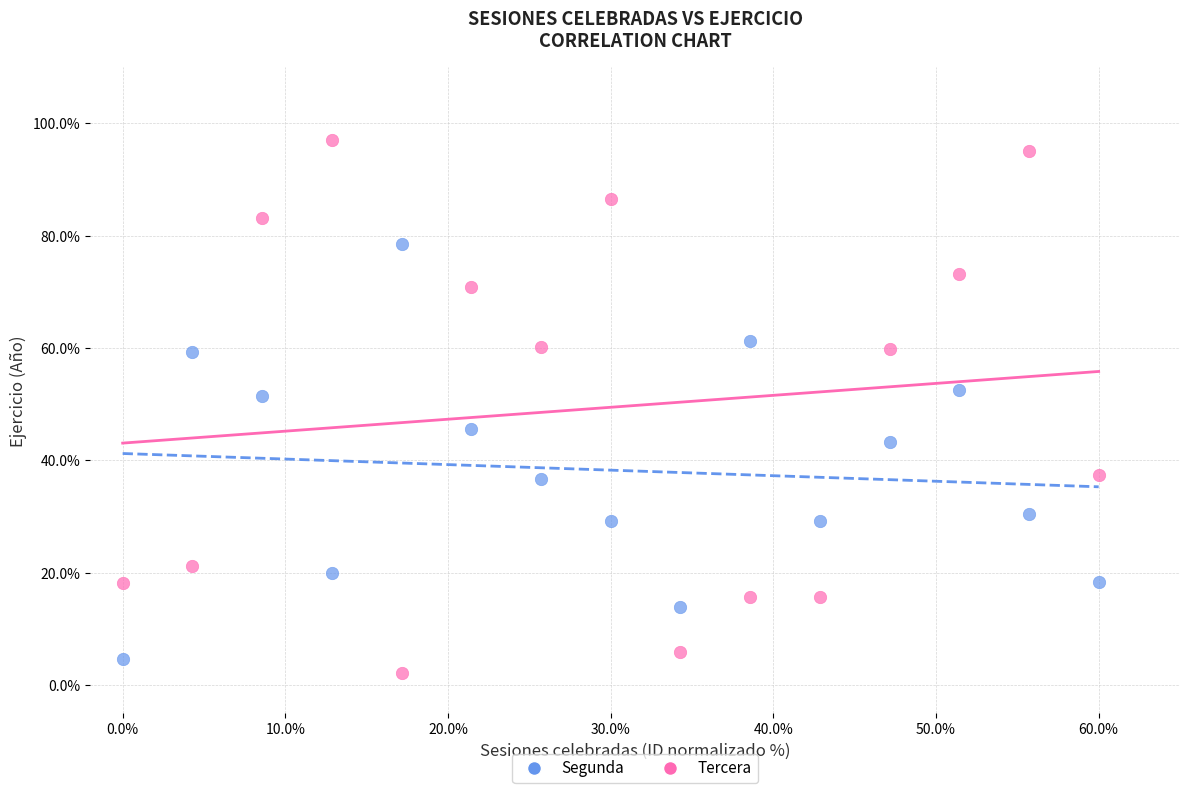

Across all data points, what is the range of Y values (max minus min)?

94.9